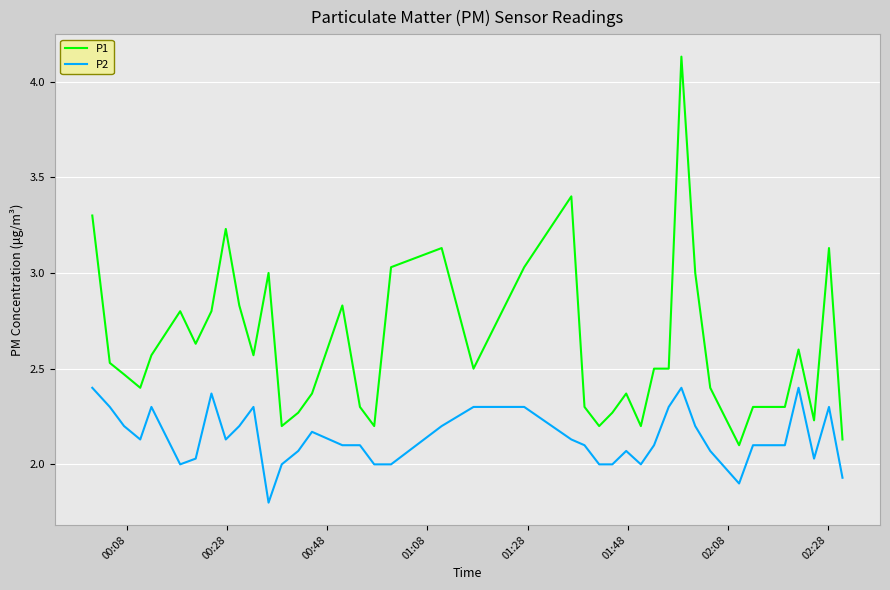

Which series has the widest spread of values?

P1